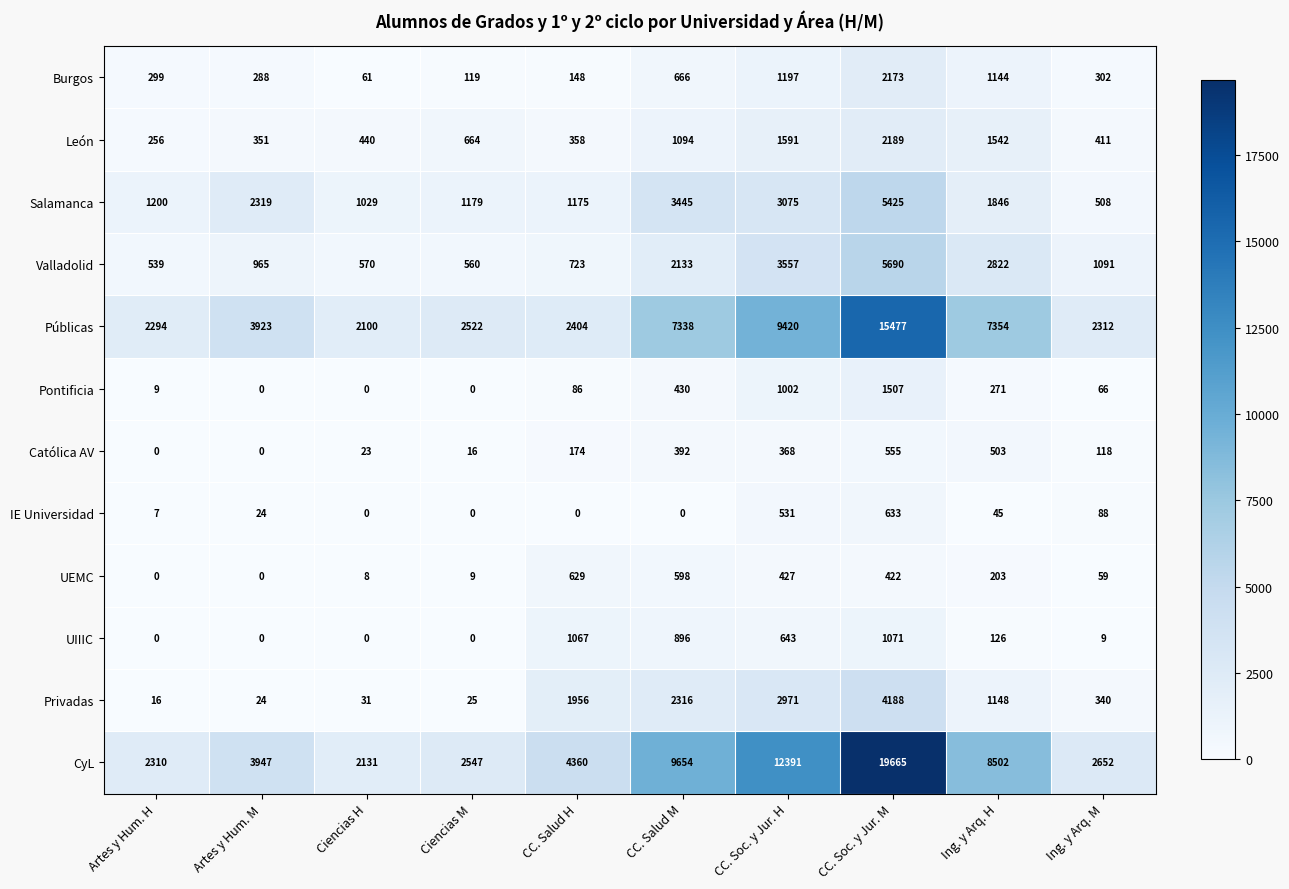

The value of Valladolid at Artes y Hum. M is 965. True or false?

True